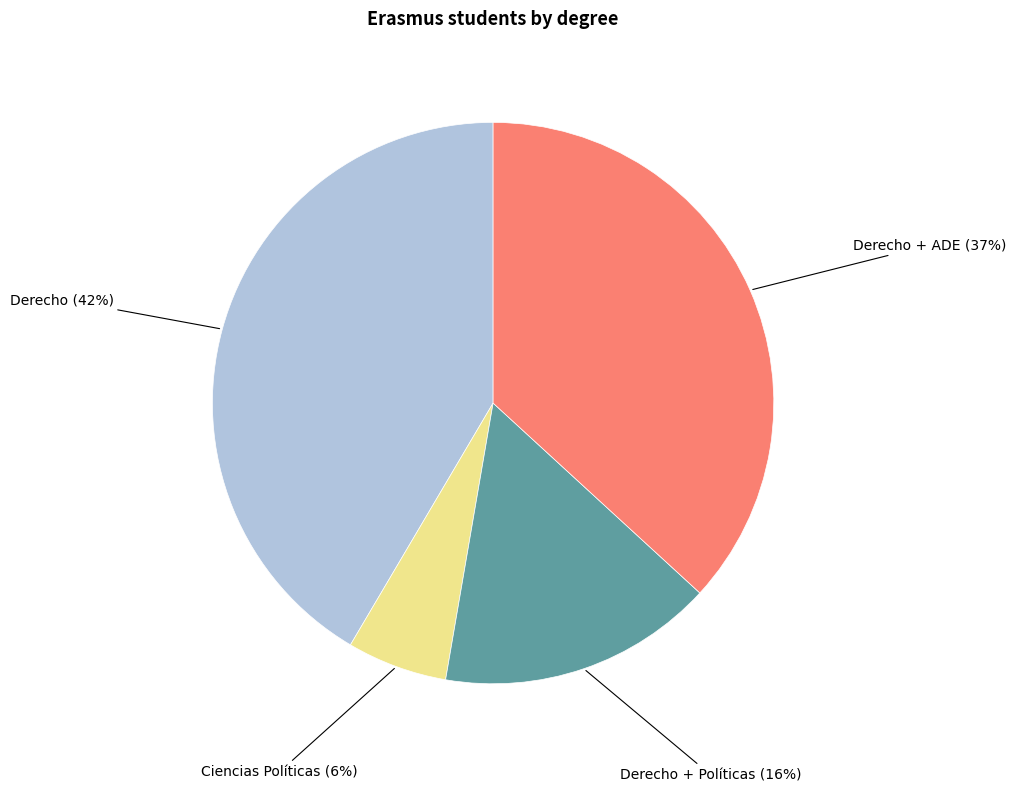

Rank the categories by value from highest to lowest.

Derecho, Derecho + ADE, Derecho + Políticas, Ciencias Políticas